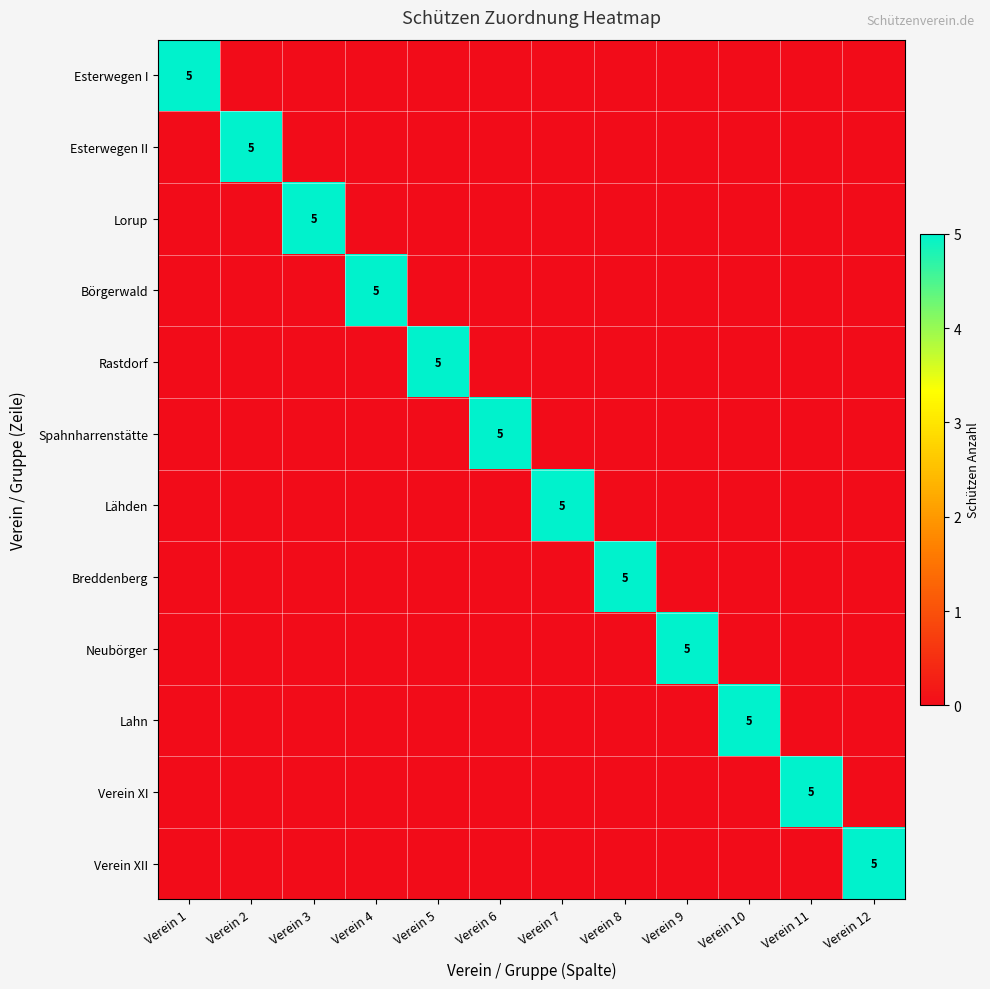

Is it true that Lorup equals 5 at Verein 3?

True